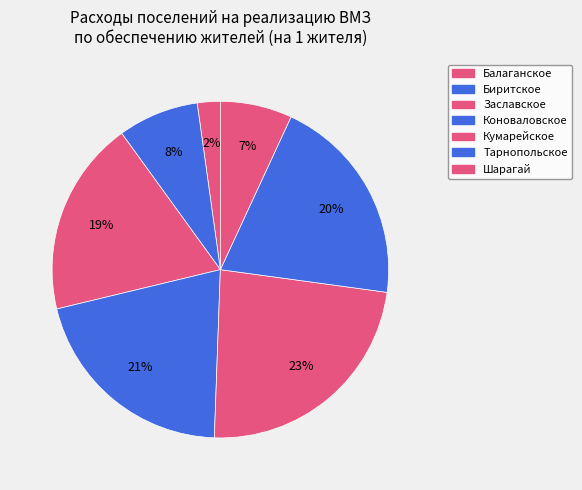

Count the number of slices in the pie.

7